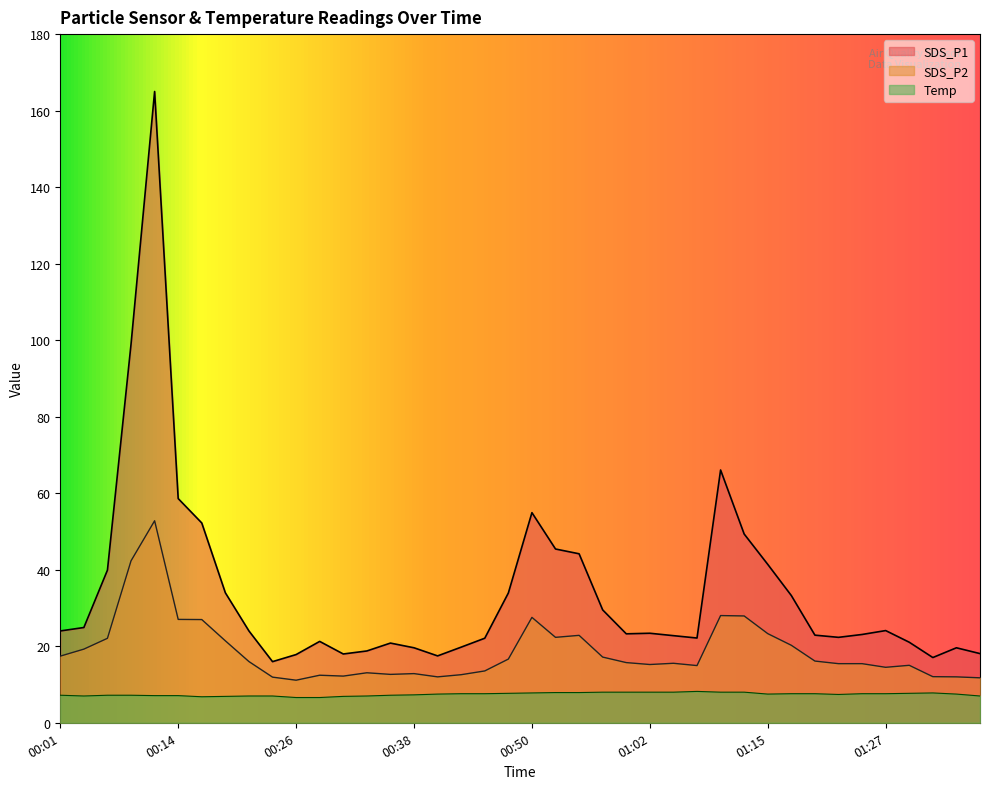

Reading right to left, transcribe all the data shown in this chart.

SDS_P1: 01:36=18.1	01:34=19.6	01:32=17.1	01:29=21.1	01:27=24.1	01:24=23.1	01:22=22.3	01:19=22.9	01:17=33.2	01:15=41.4	01:12=49.3	01:10=66.1	01:07=22.1	01:05=22.8	01:02=23.4	01:00=23.2	00:57=29.5	00:55=44.2	00:53=45.4	00:50=54.9	00:48=33.9	00:45=22.1	00:43=19.8	00:40=17.5	00:38=19.6	00:36=20.8	00:33=18.8	00:31=18.0	00:28=21.3	00:26=17.8	00:23=16.0	00:21=24.0	00:18=34.0	00:16=52.2	00:14=58.6	00:11=165.0	00:09=98.9	00:06=39.9	00:04=24.9	00:01=24.0
SDS_P2: 01:36=11.8	01:34=12.0	01:32=12.1	01:29=15.0	01:27=14.5	01:24=15.4	01:22=15.4	01:19=16.1	01:17=20.2	01:15=23.3	01:12=27.9	01:10=28.0	01:07=14.9	01:05=15.6	01:02=15.2	01:00=15.7	00:57=17.2	00:55=22.9	00:53=22.3	00:50=27.6	00:48=16.6	00:45=13.6	00:43=12.6	00:40=12.0	00:38=12.8	00:36=12.7	00:33=13.1	00:31=12.2	00:28=12.4	00:26=11.1	00:23=11.9	00:21=16.0	00:18=21.4	00:16=27.0	00:14=27.0	00:11=52.8	00:09=42.3	00:06=22.1	00:04=19.2	00:01=17.4
Temp: 01:36=7.0	01:34=7.5	01:32=7.8	01:29=7.7	01:27=7.6	01:24=7.6	01:22=7.4	01:19=7.6	01:17=7.6	01:15=7.5	01:12=8.0	01:10=8.0	01:07=8.2	01:05=8.0	01:02=8.0	01:00=8.0	00:57=8.0	00:55=7.9	00:53=7.9	00:50=7.8	00:48=7.7	00:45=7.6	00:43=7.6	00:40=7.5	00:38=7.3	00:36=7.2	00:33=7.0	00:31=6.9	00:28=6.6	00:26=6.6	00:23=7.0	00:21=7.0	00:18=6.9	00:16=6.8	00:14=7.1	00:11=7.1	00:09=7.2	00:06=7.2	00:04=7.0	00:01=7.2